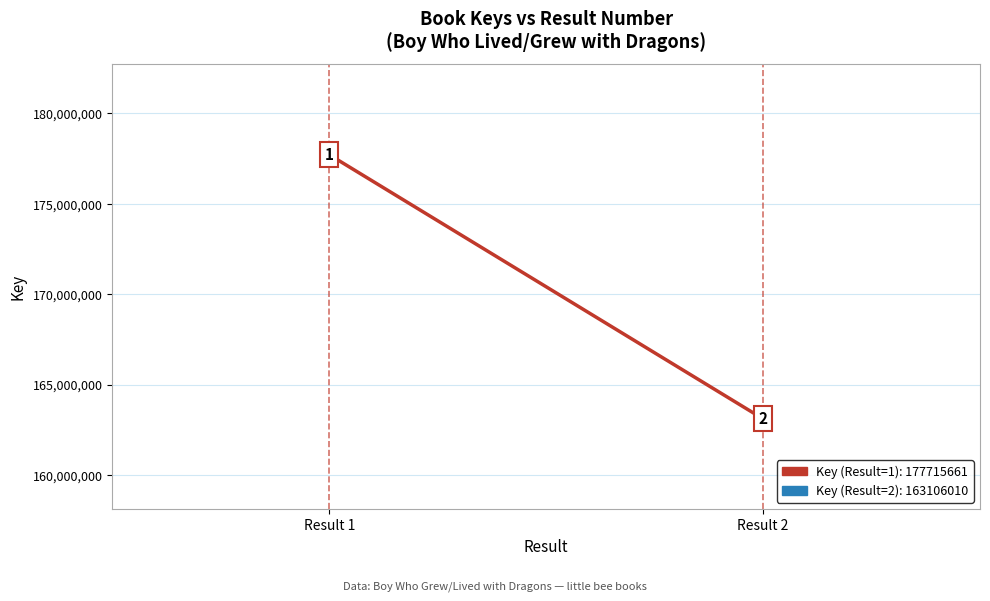

Reading left to right, list all the values displayed in this chart.

Result 1=177715661	Result 2=163106010